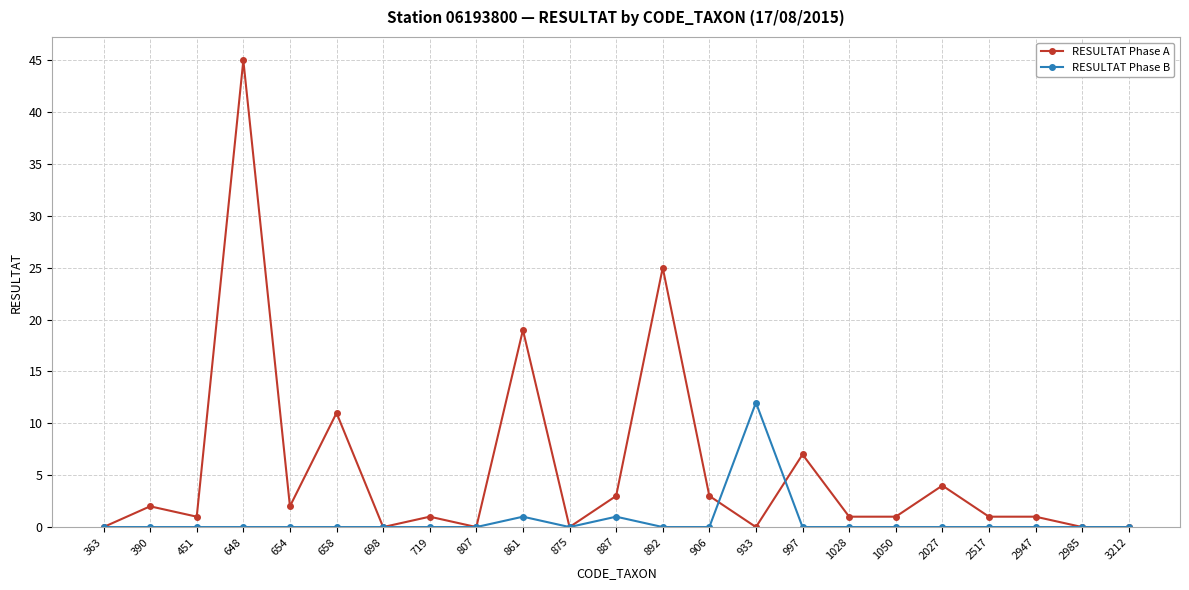

Is this an area chart (filled region under the line)?

No